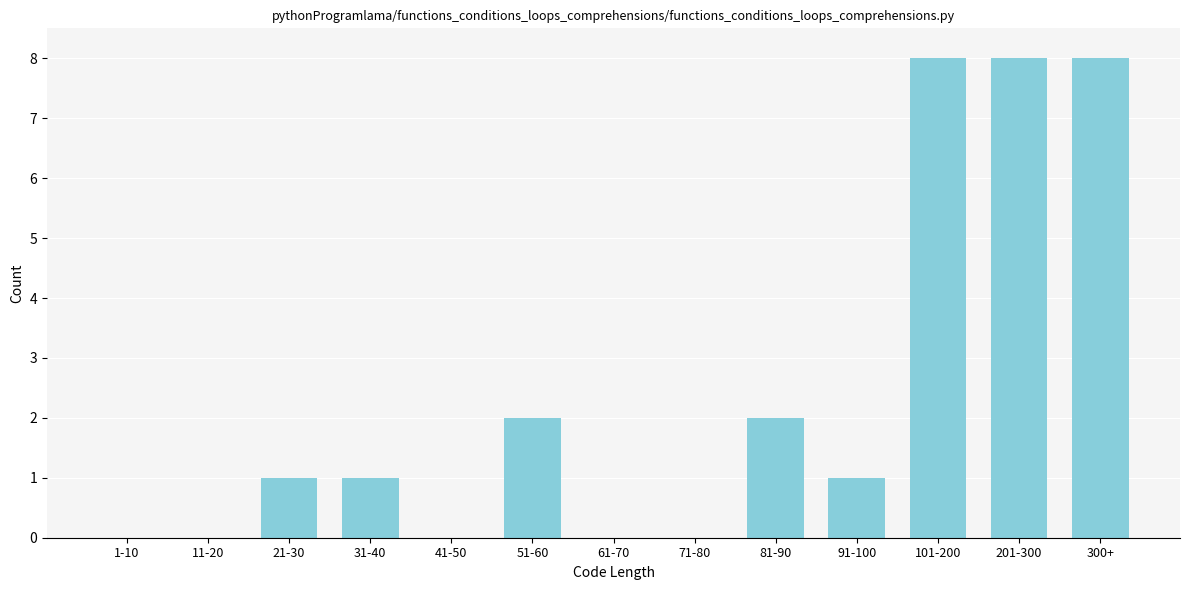

Reading left to right, list all the values displayed in this chart.

1-10=0	11-20=0	21-30=1	31-40=1	41-50=0	51-60=2	61-70=0	71-80=0	81-90=2	91-100=1	101-200=8	201-300=8	300+=8